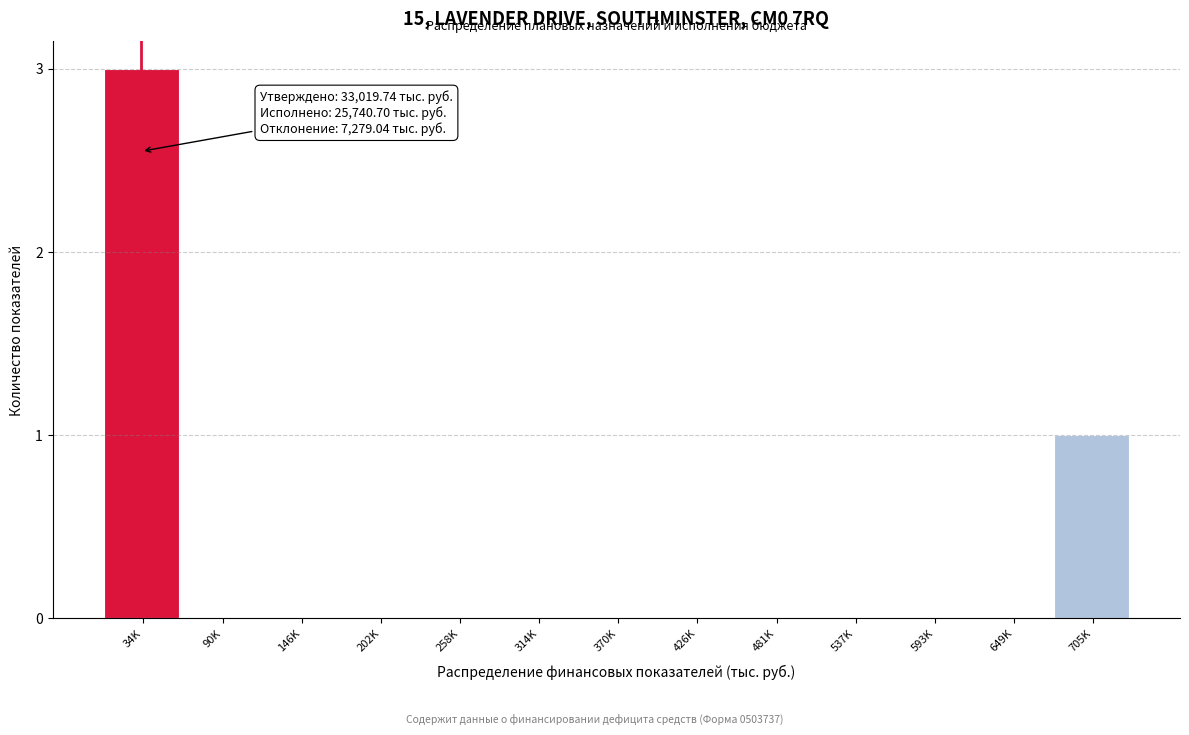

Reading left to right, list all the values displayed in this chart.

34K=3	90K=0	146K=0	202K=0	258K=0	314K=0	370K=0	426K=0	481K=0	537K=0	593K=0	649K=0	705K=1